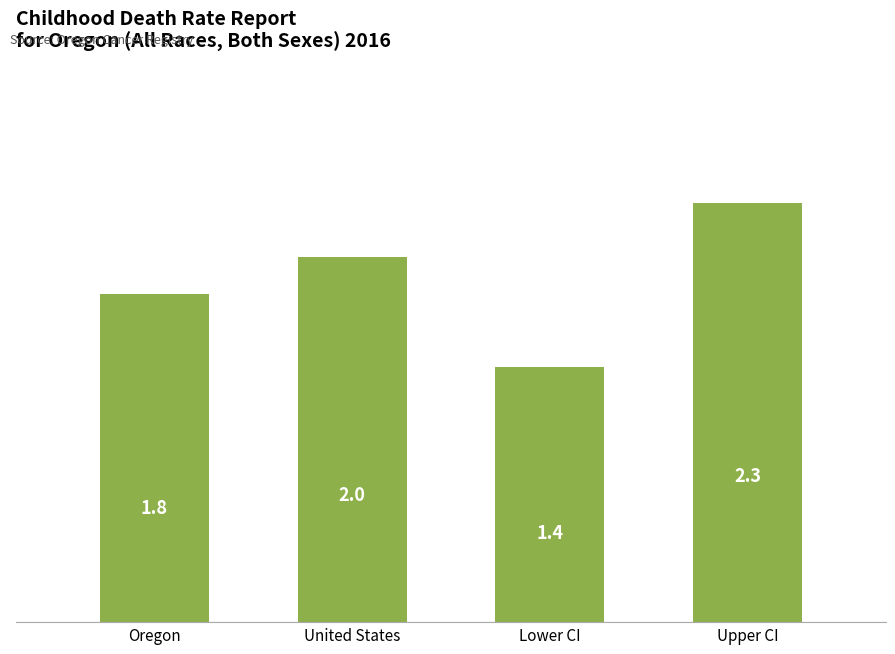

Where is the data nearest to the value 1?

Lower CI